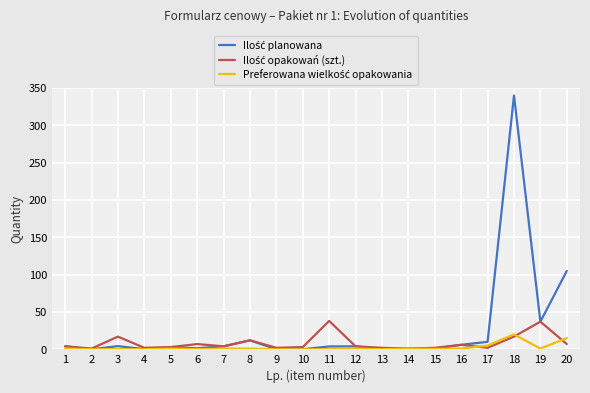

At which category is the sum across all series the highest?

18